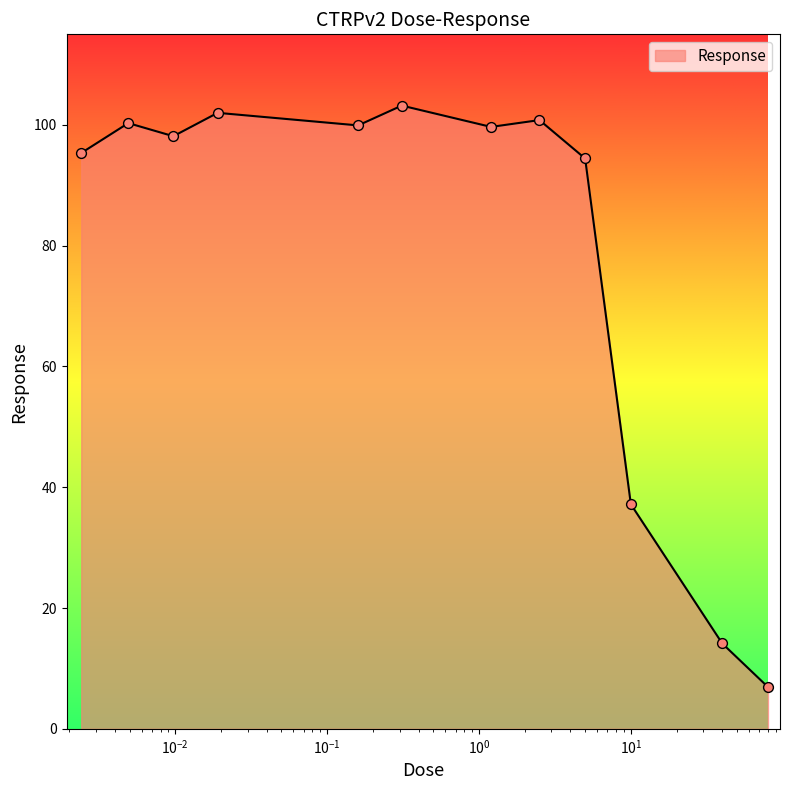

What is the difference between the maximum and minimum values?

96.3